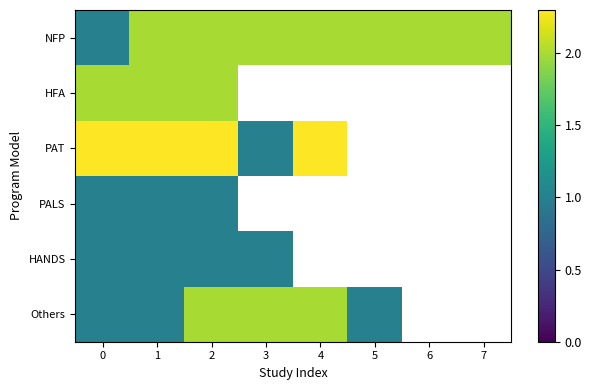

What is the maximum value for PAT?

2.3